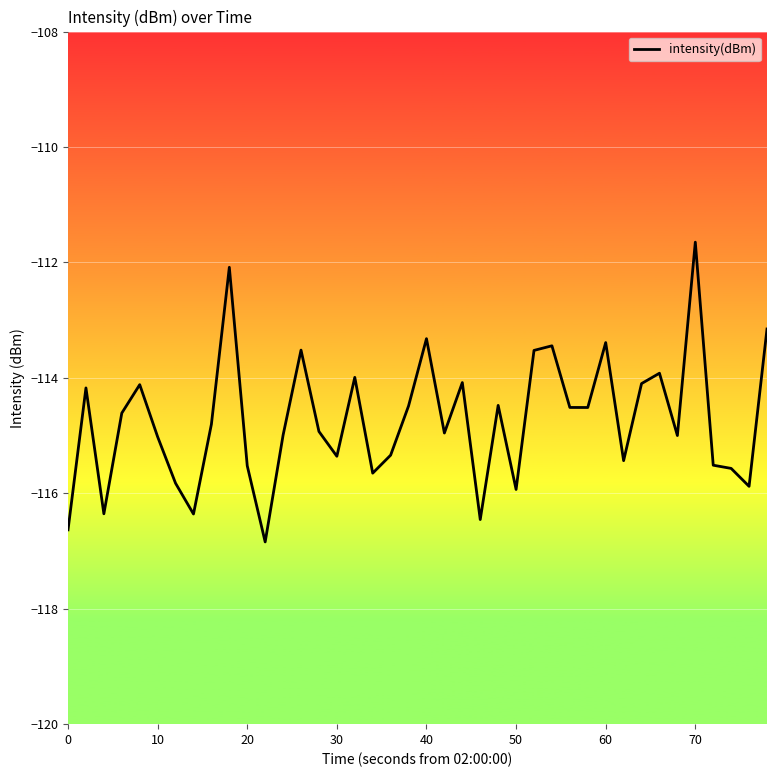

What is the difference between the maximum and minimum values?

5.2